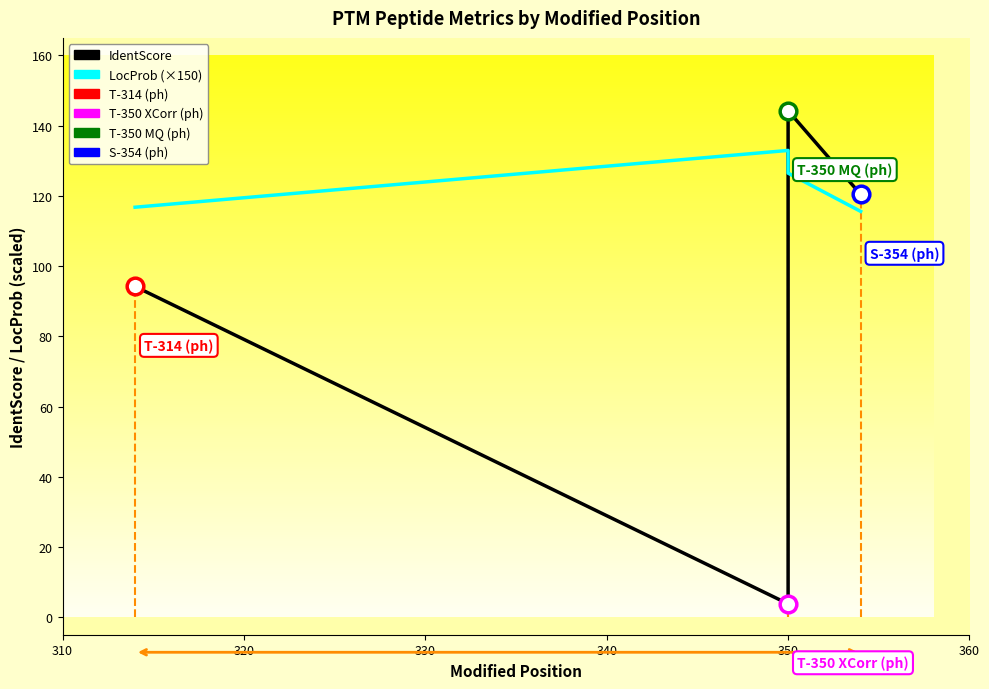

How many data points in IdentScore are less than 120?

2